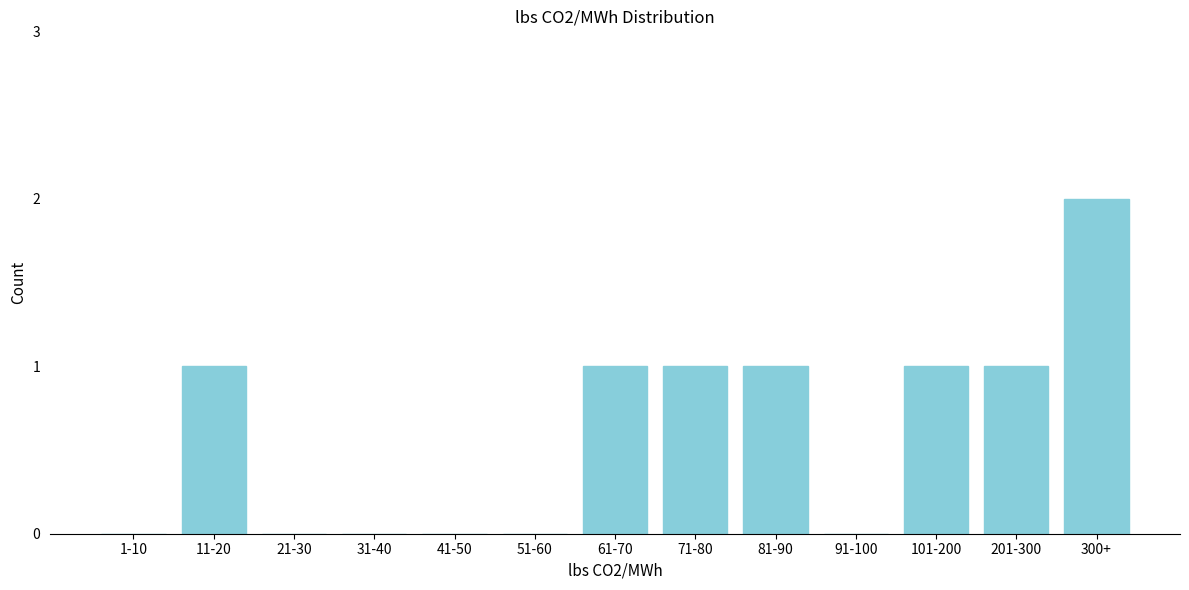

Reading right to left, extract all data points from this chart.

300+=2	201-300=1	101-200=1	91-100=0	81-90=1	71-80=1	61-70=1	51-60=0	41-50=0	31-40=0	21-30=0	11-20=1	1-10=0